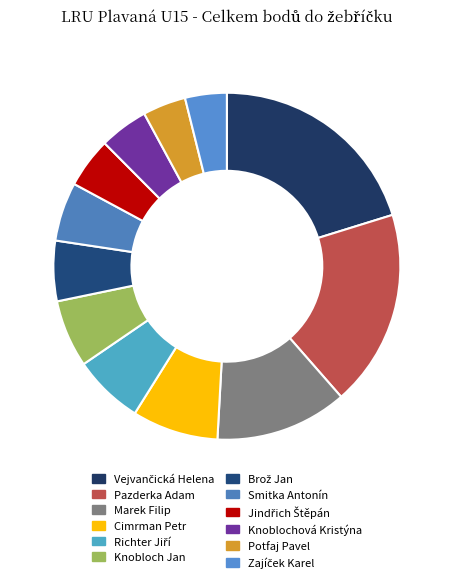

How many slices are in this pie chart?

12